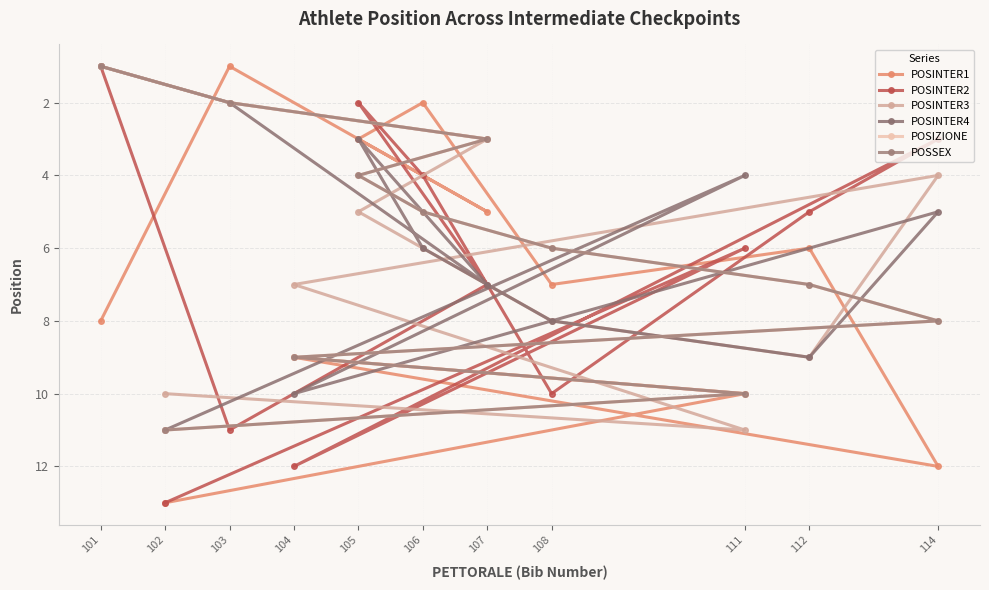

What is the difference between the maximum and minimum values in the POSINTER3 series?

10